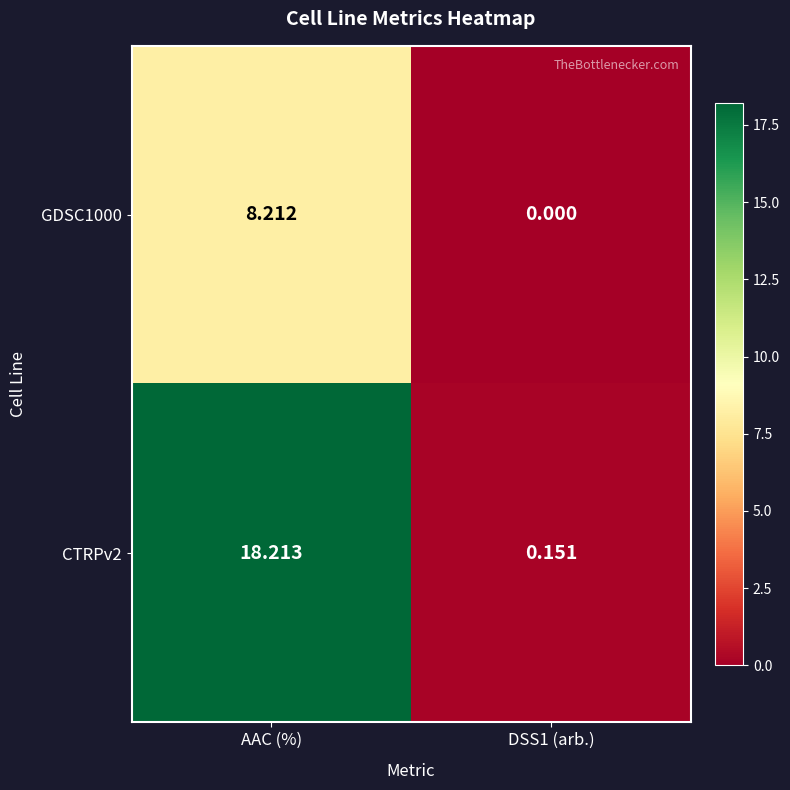

At which category does the chart reach its peak across all series?

AAC (%)